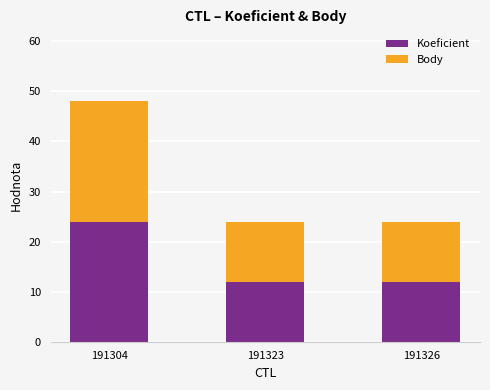

What are all the series names shown in the legend?

Koeficient, Body